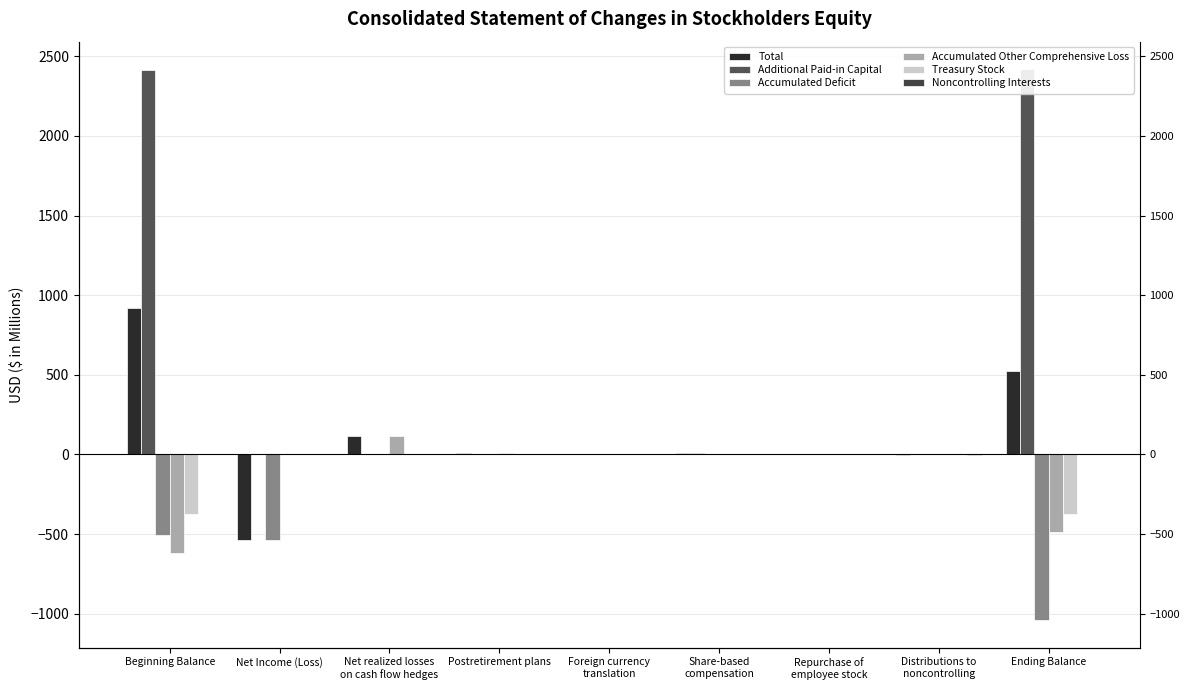

What is the minimum value for Accumulated Deficit?

-1039.5